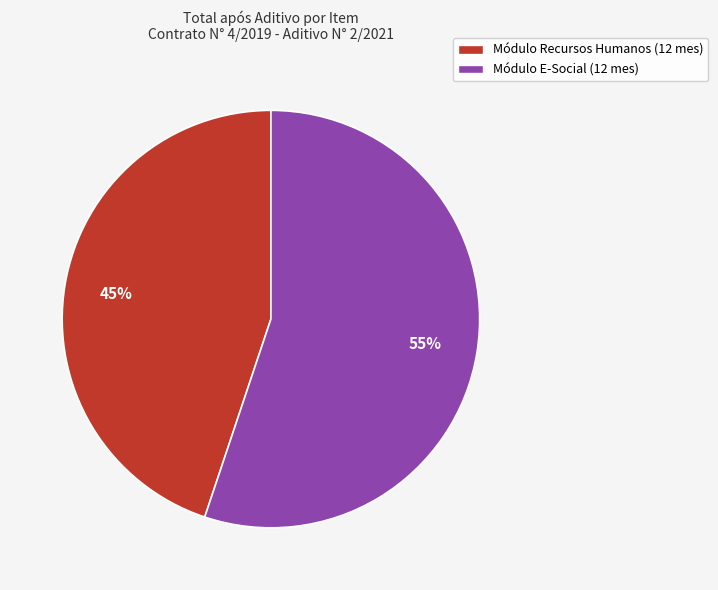

The Módulo Recursos Humanos (12 mes) slice represents 45% of the pie. True or false?

True